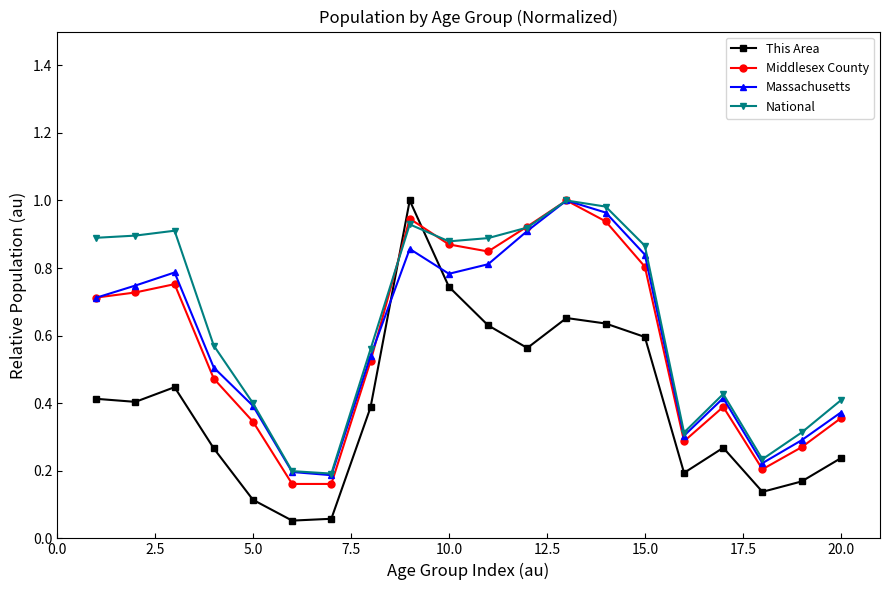

How many times do This Area and Middlesex County cross each other?

2